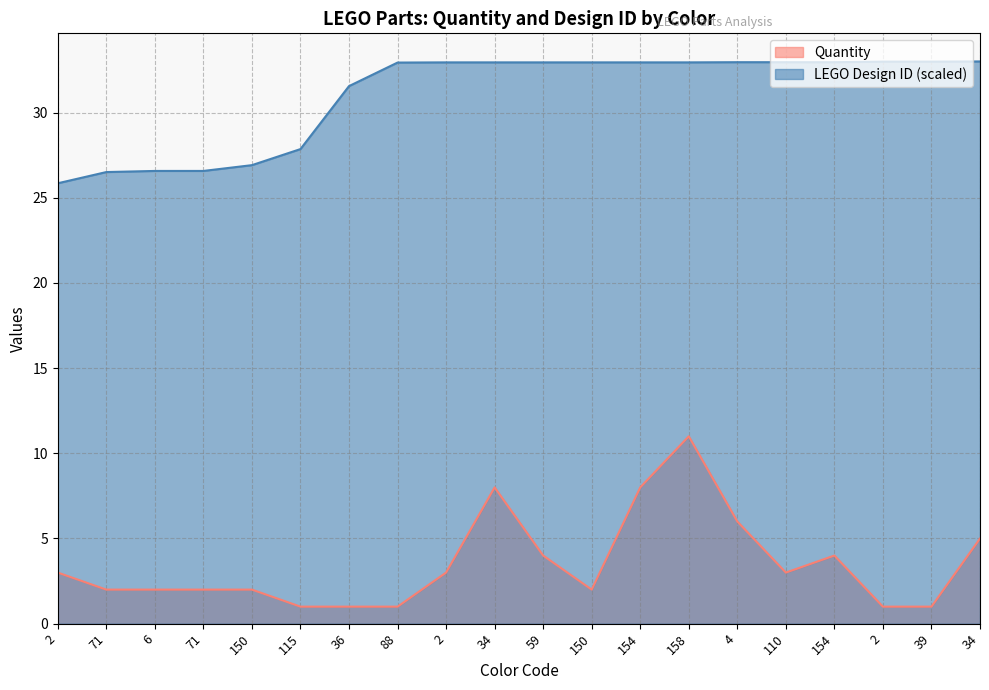

Reading left to right, transcribe all the data shown in this chart.

Quantity: 2=3.0	71=2.0	6=2.0	71=2.0	150=2.0	115=1.0	36=1.0	88=1.0	2=3.0	34=8.0	59=4.0	150=2.0	154=8.0	158=11.0	4=6.0	110=3.0	154=4.0	2=1.0	39=1.0	34=5.0
LEGO Design ID: 2=25.8	71=26.5	6=26.6	71=26.6	150=26.9	115=27.9	36=31.6	88=32.9	2=32.9	34=32.9	59=32.9	150=32.9	154=32.9	158=32.9	4=33.0	110=33.0	154=33.0	2=33.0	39=33.0	34=33.0